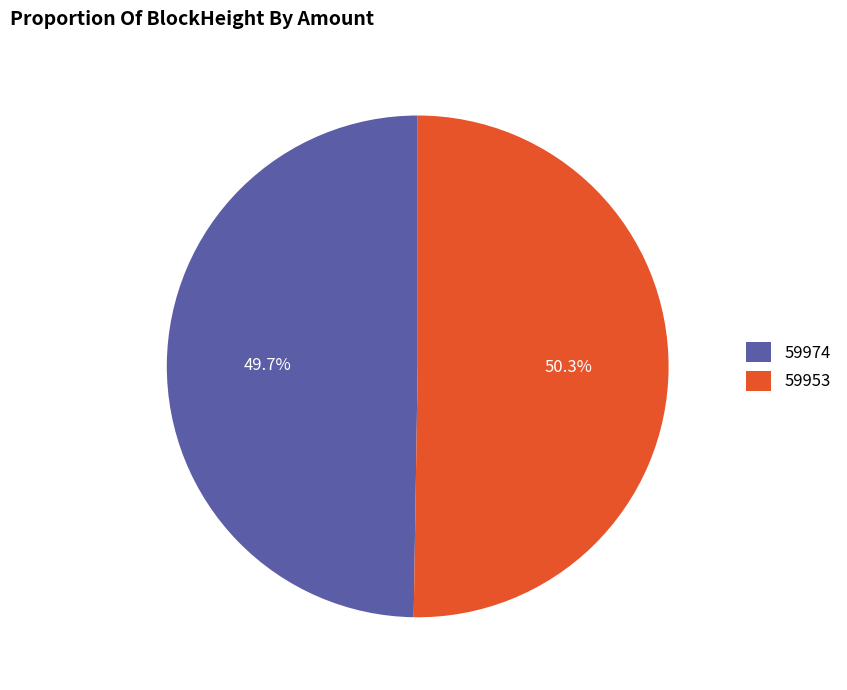

Which category has the biggest portion of the pie?

59953